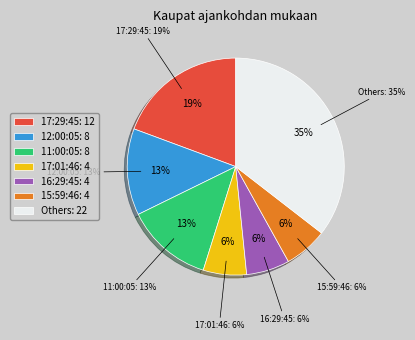

What is the change in value from 12:00:05 to 16:29:45?

-4